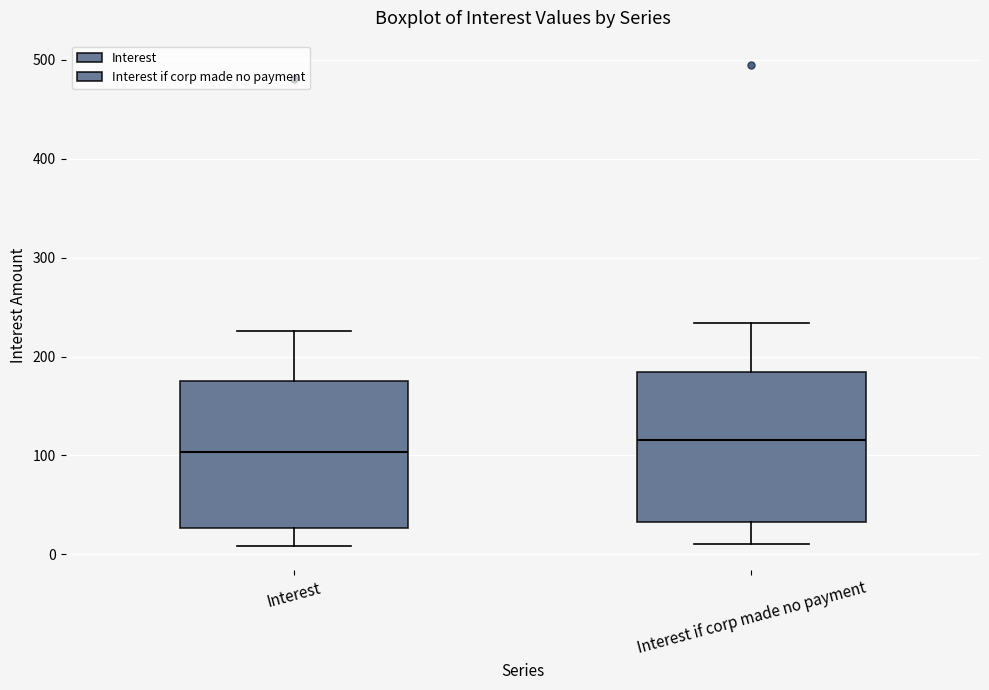

Where is the lower edge of the box for Interest on the y-axis? The values are not printed on the chart, so give them approximately, as read against the axis.

30